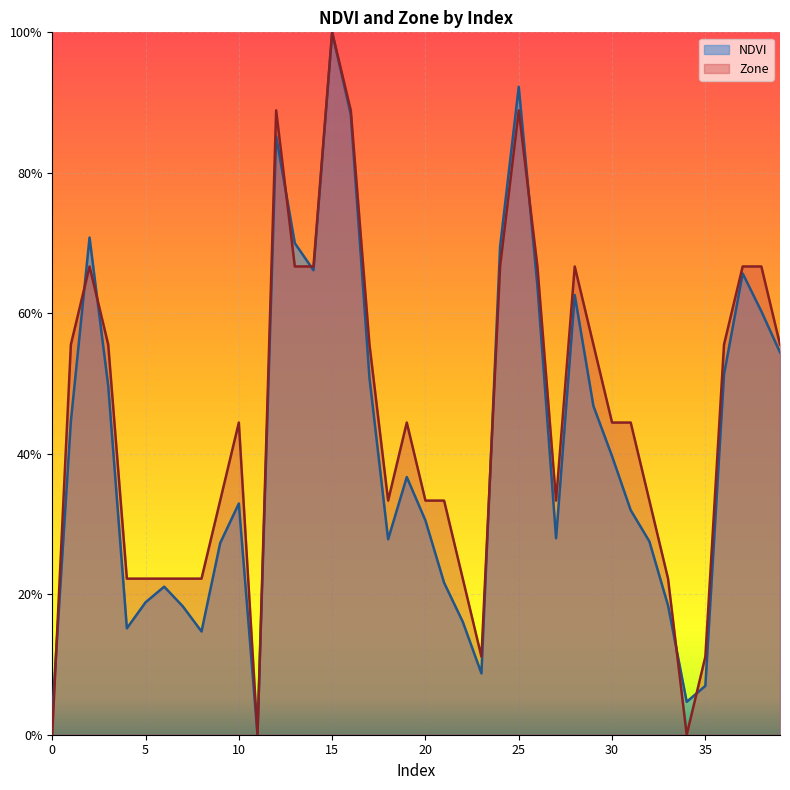

Does the chart display data point markers on the line(s)?

No